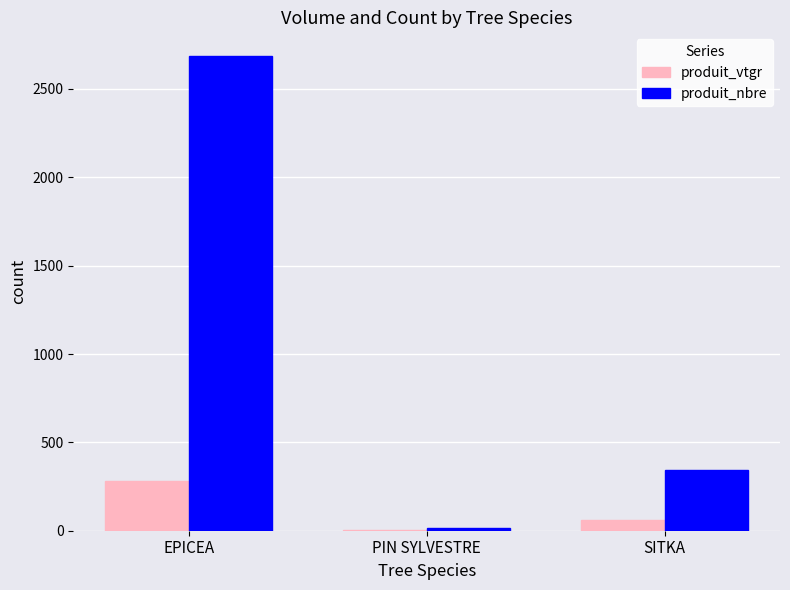

Where is produit_nbre nearest to the value 1352?

SITKA